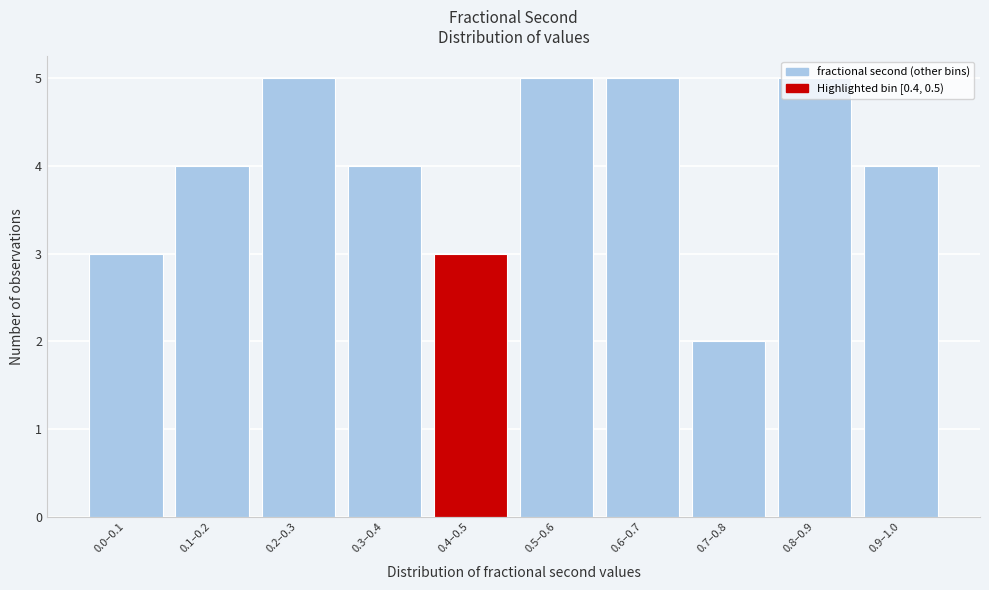

What is the maximum value shown in the chart?

5